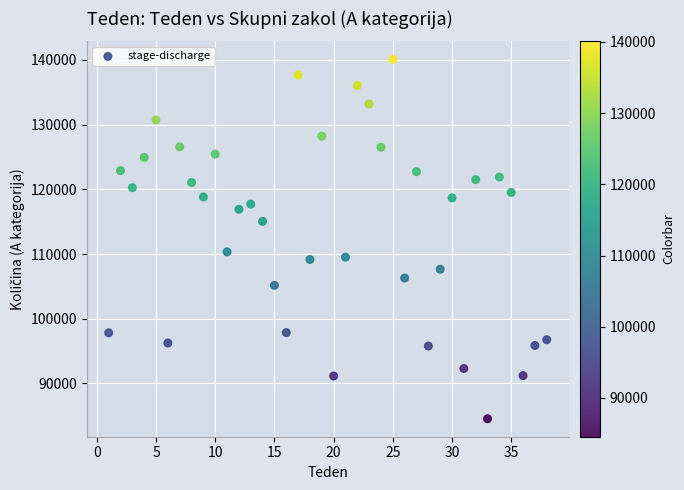

What Y value in the scatter plot is closest to 112314?

110333